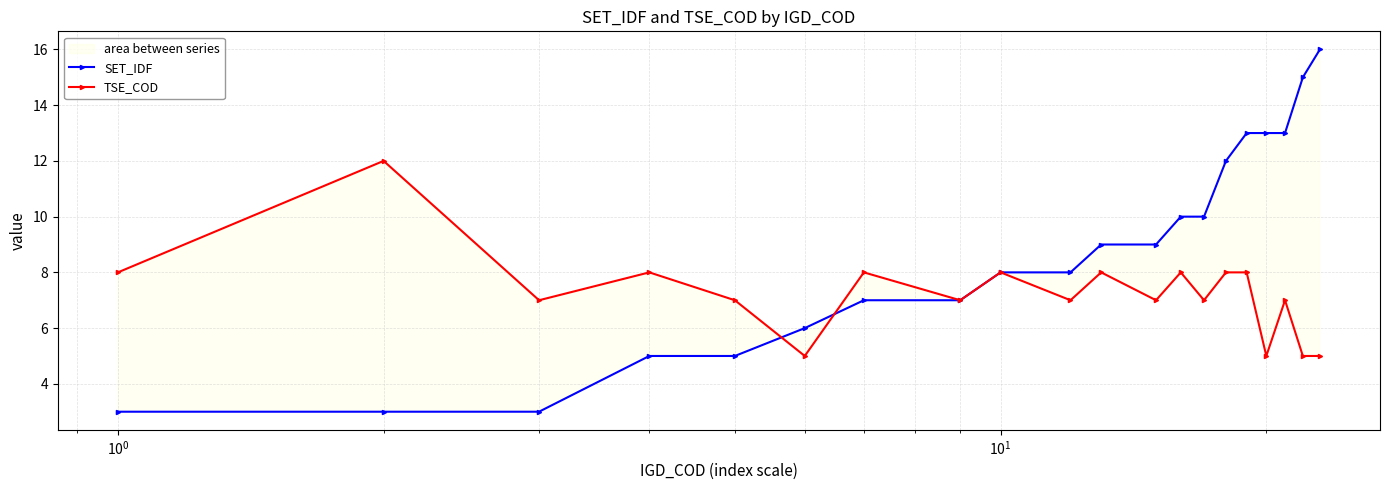

True or false: TSE_COD has more than 2 interior local peaks.

True